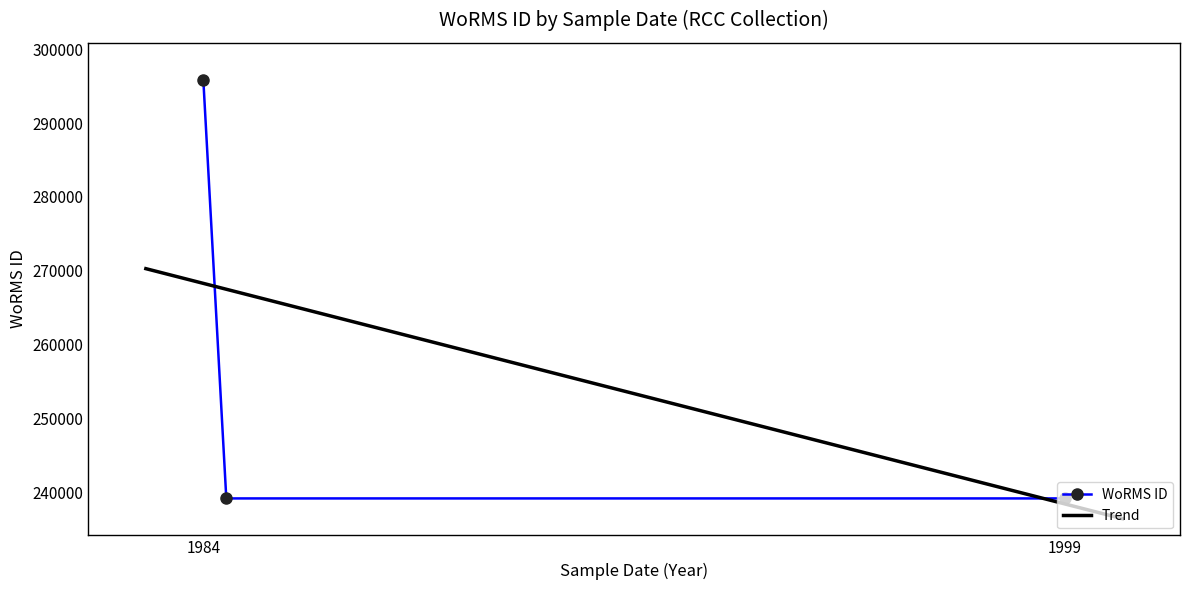

What is the smallest value displayed?

239201